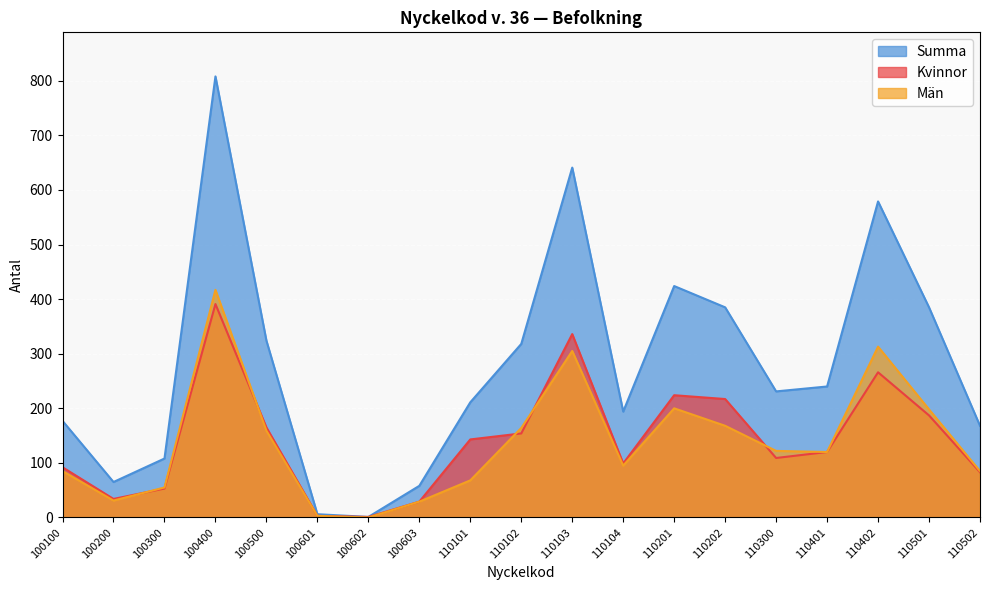

How many values in the Summa series exceed 231?

9